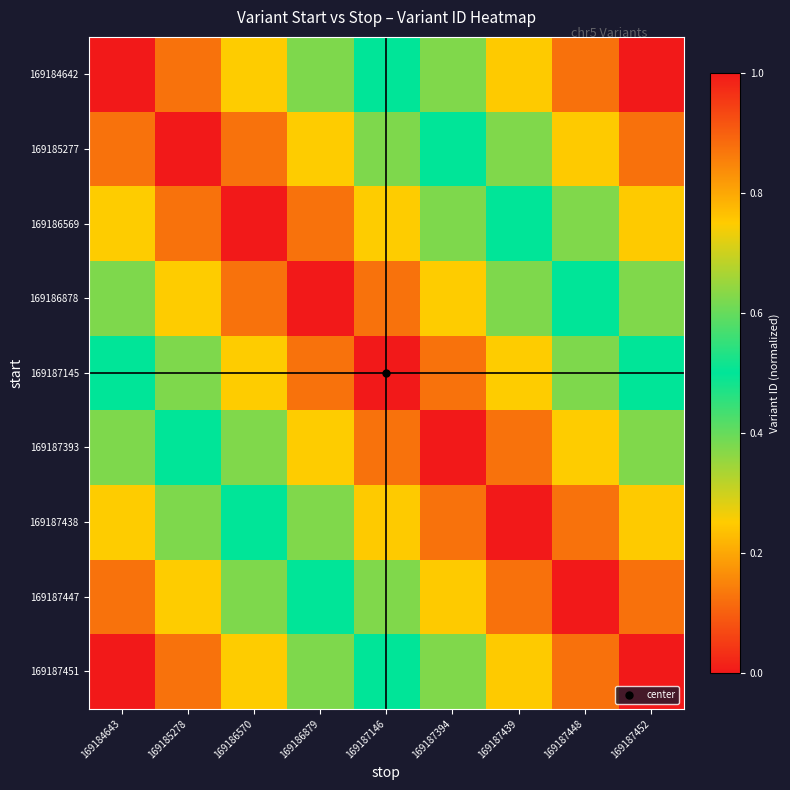

Reading left to right, list all the values displayed in this chart.

169184642: 169184643=1.0	169185278=0.9	169186570=0.7	169186879=0.6	169187146=0.5	169187394=0.4	169187439=0.2	169187448=0.1	169187452=0.0
169185277: 169184643=0.9	169185278=1.0	169186570=0.9	169186879=0.7	169187146=0.6	169187394=0.5	169187439=0.4	169187448=0.2	169187452=0.1
169186569: 169184643=0.7	169185278=0.9	169186570=1.0	169186879=0.9	169187146=0.7	169187394=0.6	169187439=0.5	169187448=0.4	169187452=0.2
169186878: 169184643=0.6	169185278=0.7	169186570=0.9	169186879=1.0	169187146=0.9	169187394=0.7	169187439=0.6	169187448=0.5	169187452=0.4
169187145: 169184643=0.5	169185278=0.6	169186570=0.7	169186879=0.9	169187146=1.0	169187394=0.9	169187439=0.7	169187448=0.6	169187452=0.5
169187393: 169184643=0.4	169185278=0.5	169186570=0.6	169186879=0.7	169187146=0.9	169187394=1.0	169187439=0.9	169187448=0.7	169187452=0.6
169187438: 169184643=0.3	169185278=0.4	169186570=0.5	169186879=0.6	169187146=0.8	169187394=0.9	169187439=1.0	169187448=0.9	169187452=0.8
169187447: 169184643=0.1	169185278=0.3	169186570=0.4	169186879=0.5	169187146=0.6	169187394=0.8	169187439=0.9	169187448=1.0	169187452=0.9
169187451: 169184643=0.0	169185278=0.1	169186570=0.3	169186879=0.4	169187146=0.5	169187394=0.6	169187439=0.8	169187448=0.9	169187452=1.0